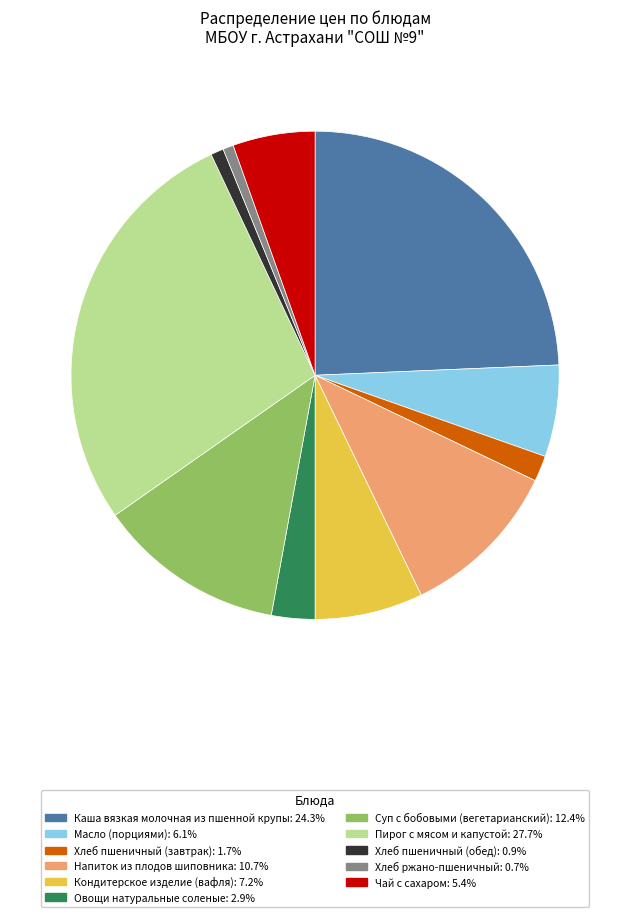

Is the sum of Овощи натуральные соленые and Хлеб пшеничный (обед) greater than half?

No